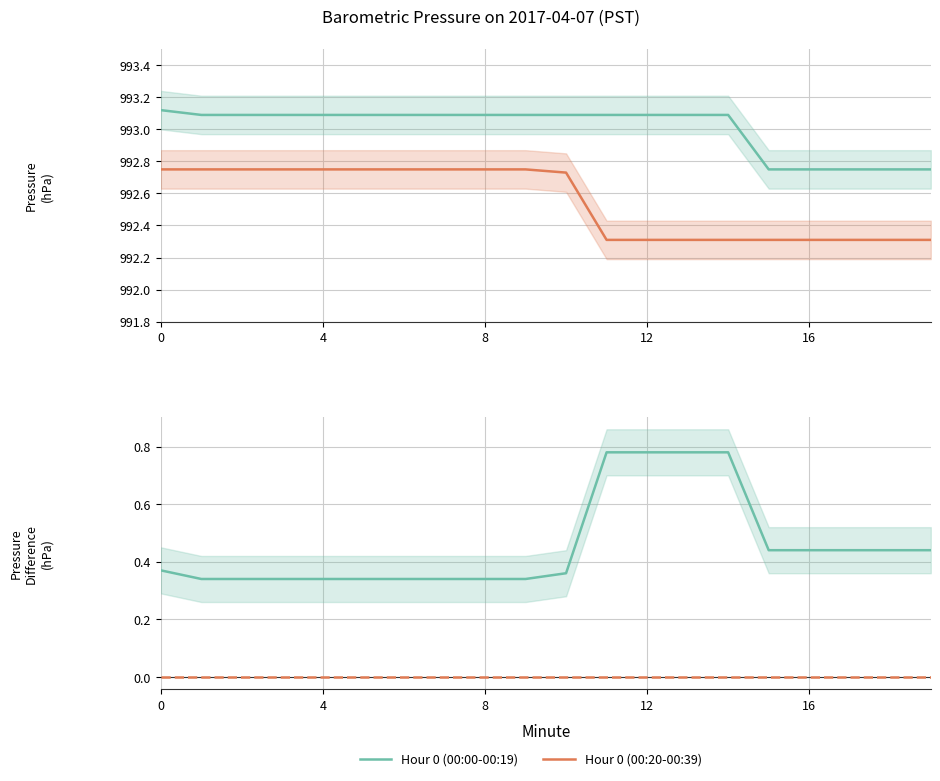

Does the chart display data point markers on the line(s)?

No